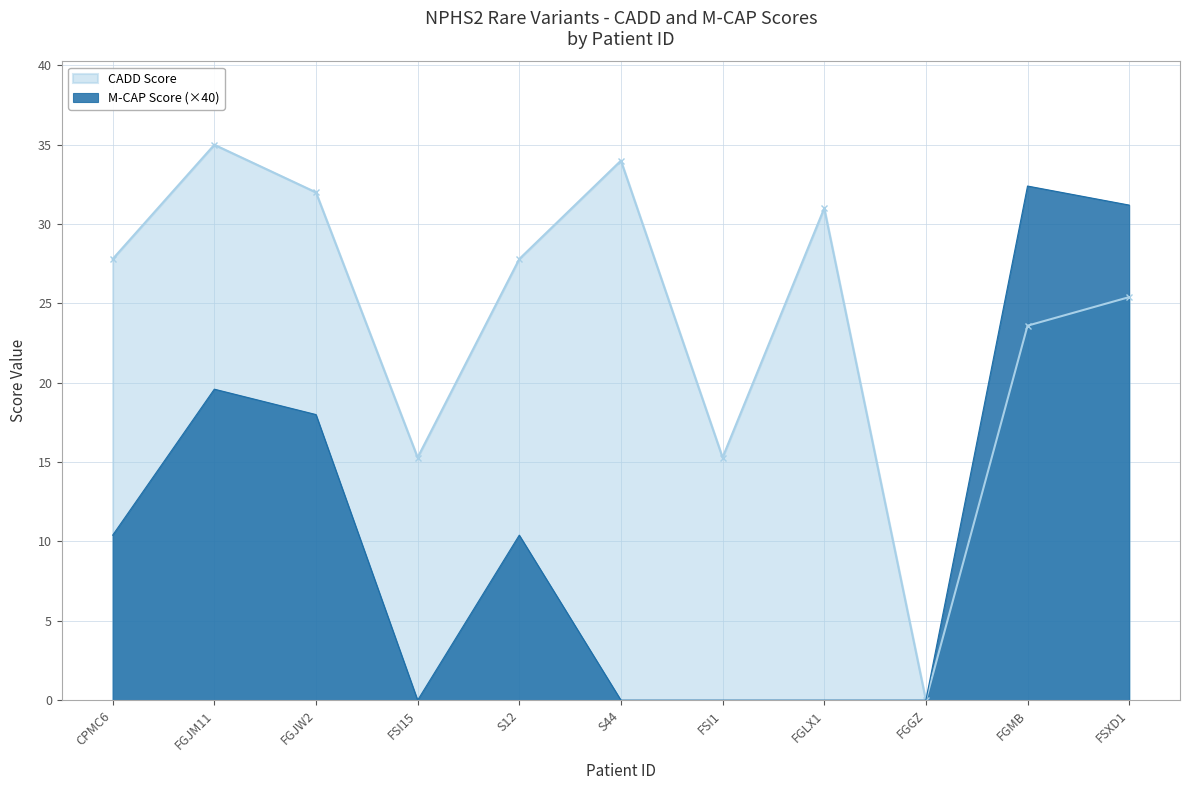

What position from the left is FSI15?

4